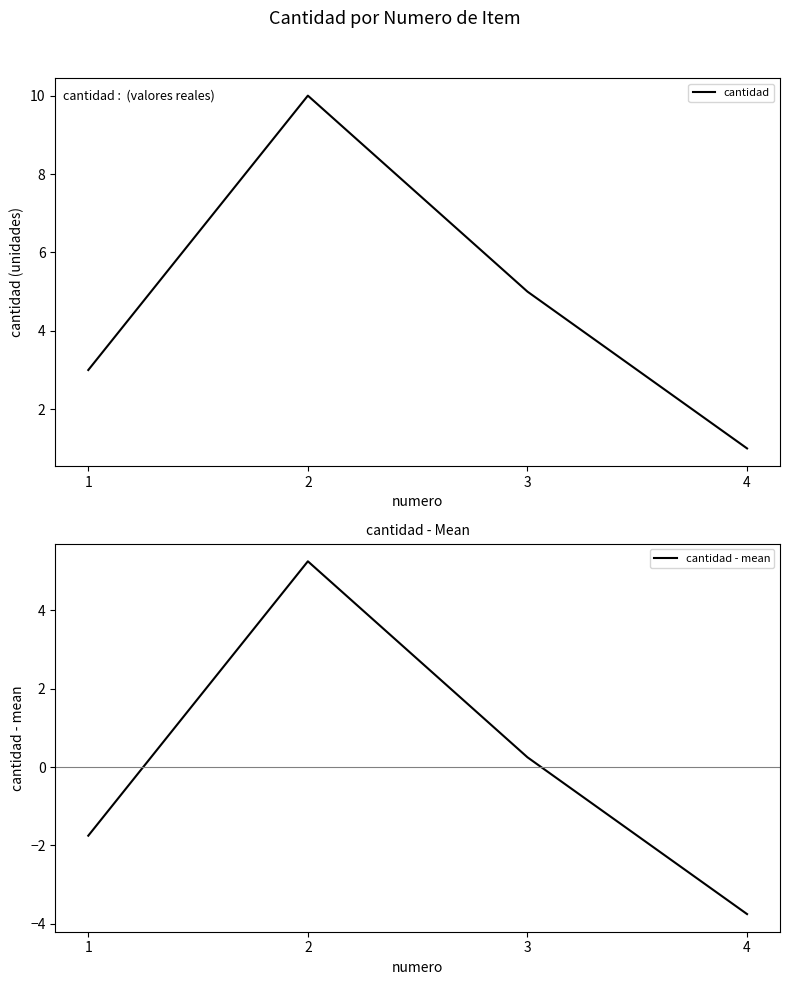

True or false: cantidad - mean has a value of -4.9 at 4.

False